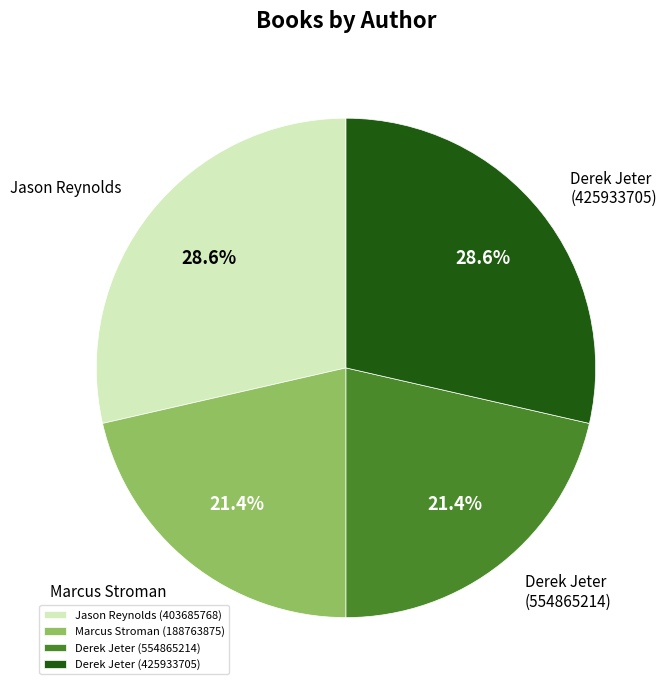

What is the ratio of the value at Jason Reynolds (403685768) to the value at Derek Jeter (554865214)?

1.3